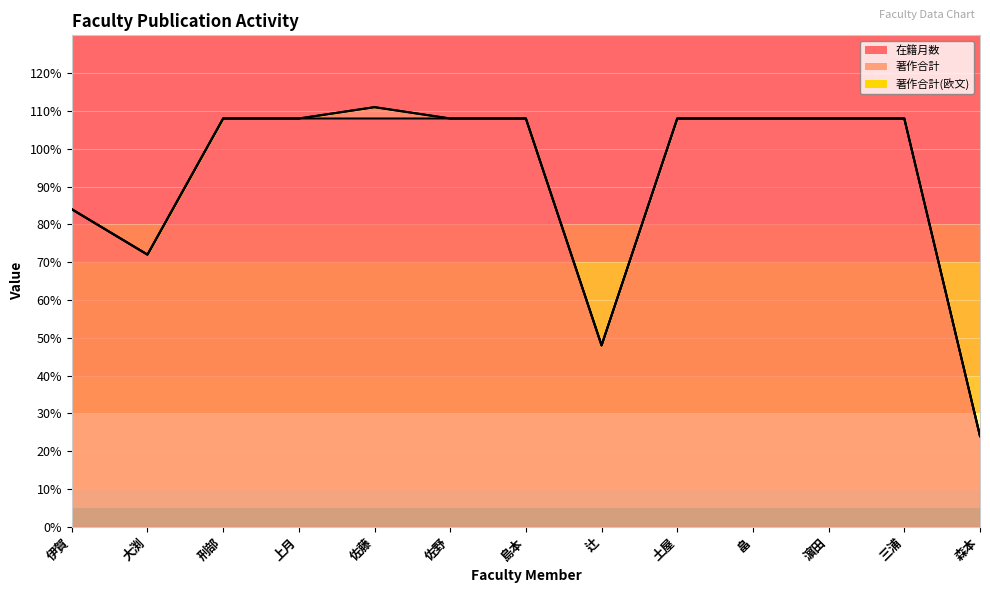

Rank the series at 大渕 from highest to lowest value.

在籍月数, 著作合計, 著作合計(欧文)